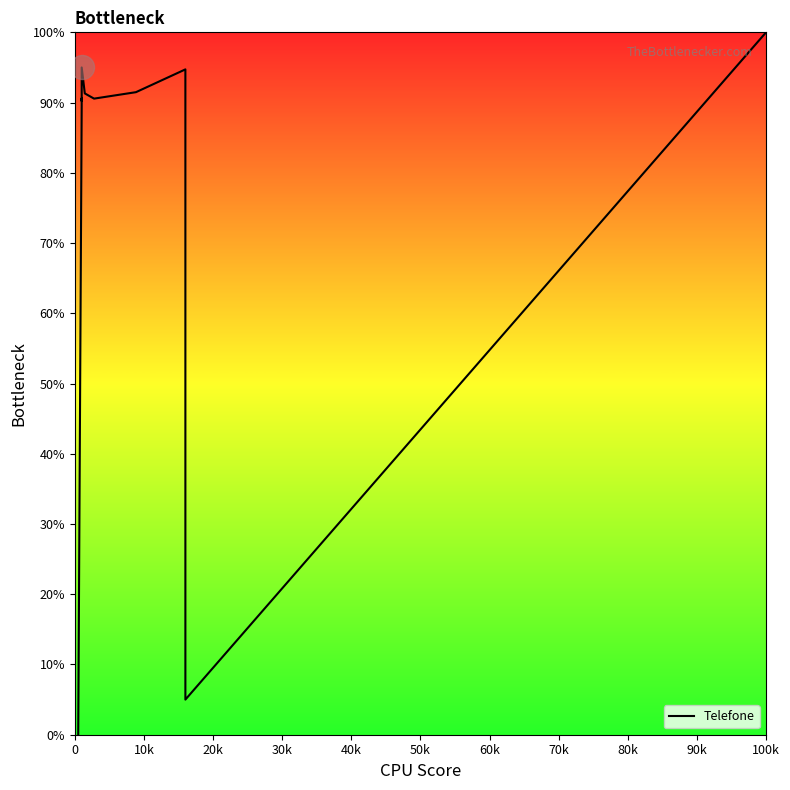

What is the difference between the maximum and minimum values?

100.0